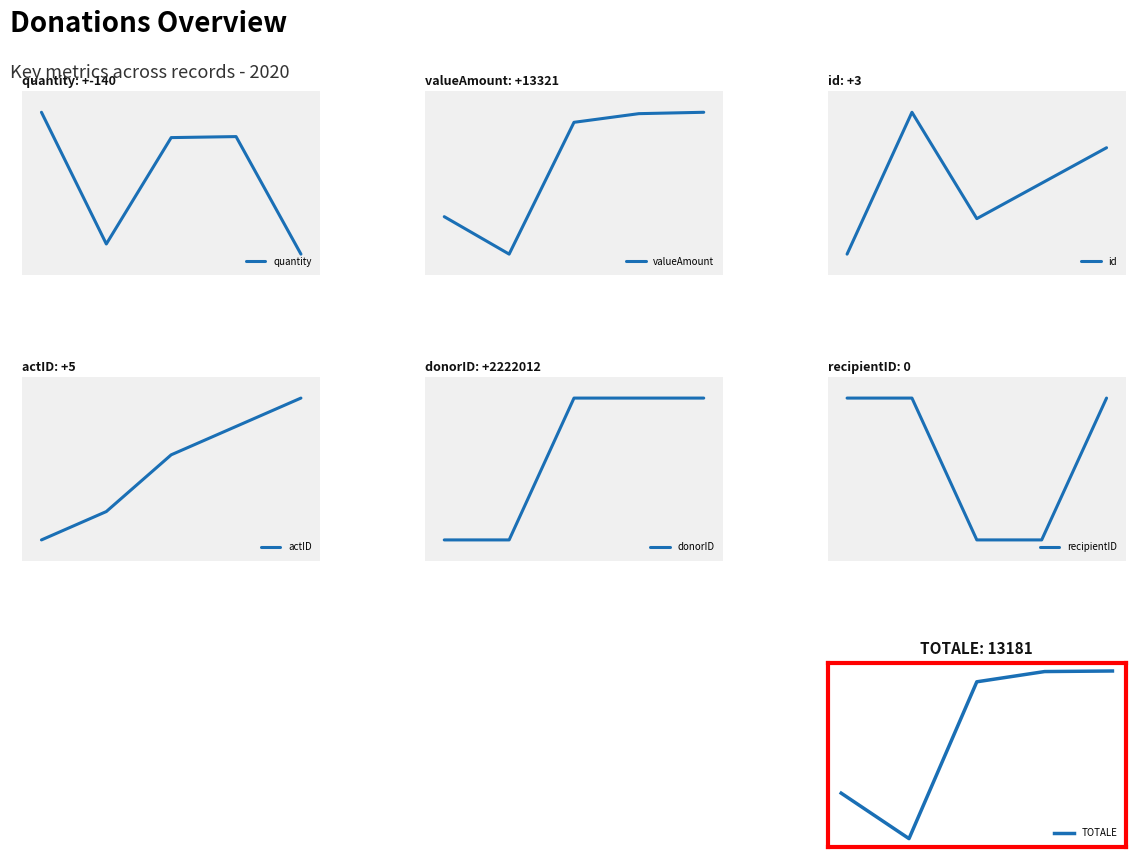

Rank the series at 2020.06.05 from highest to lowest value.

donorID, valueAmount, quantity, recipientID, actID, id